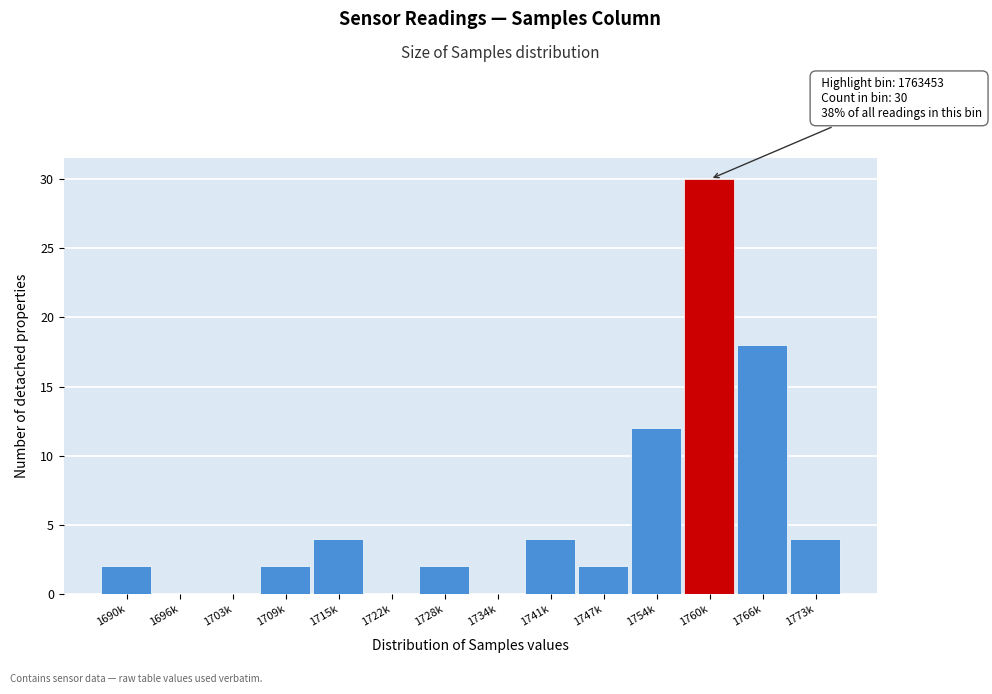

Reading right to left, extract all data points from this chart.

1773k=4	1766k=18	1760k=30	1754k=12	1747k=2	1741k=4	1734k=0	1728k=2	1722k=0	1715k=4	1709k=2	1703k=0	1696k=0	1690k=2